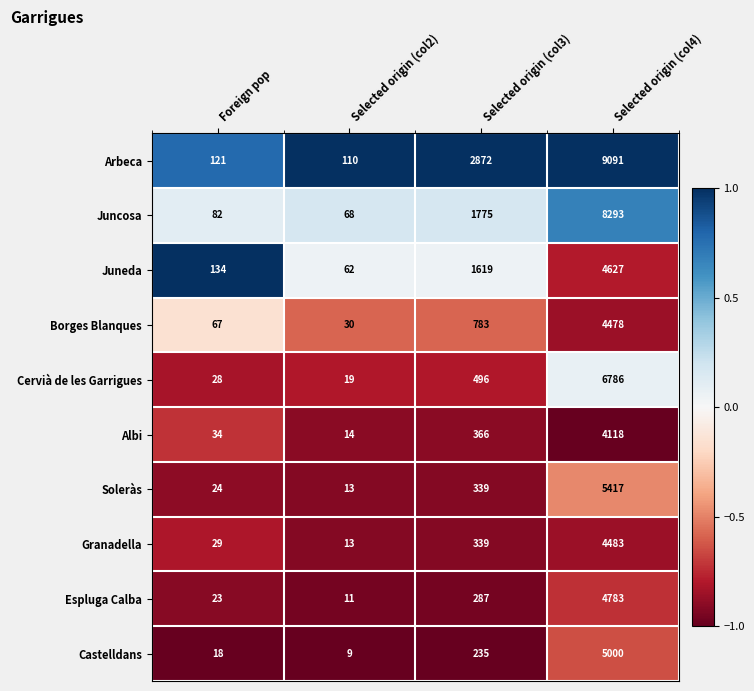

What is the total value across all series at Selected origin (col3)?

9111